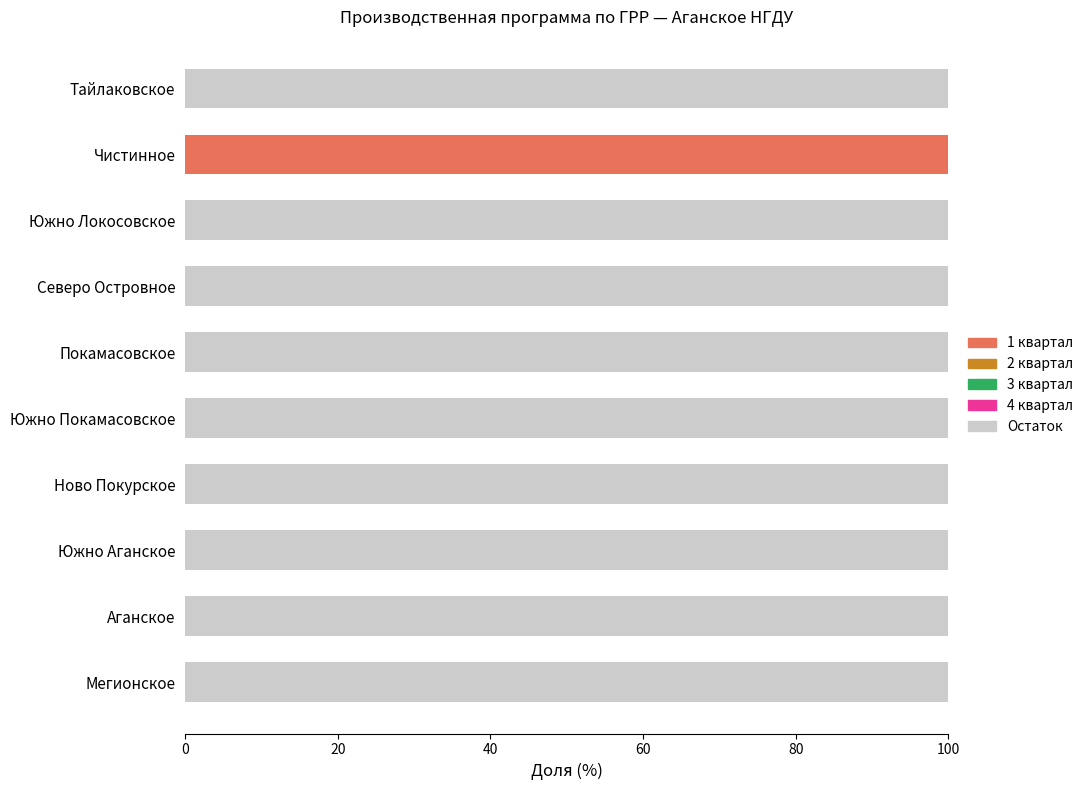

True or false: 1 квартал has a value of 0 at Южно Локосовское.

True